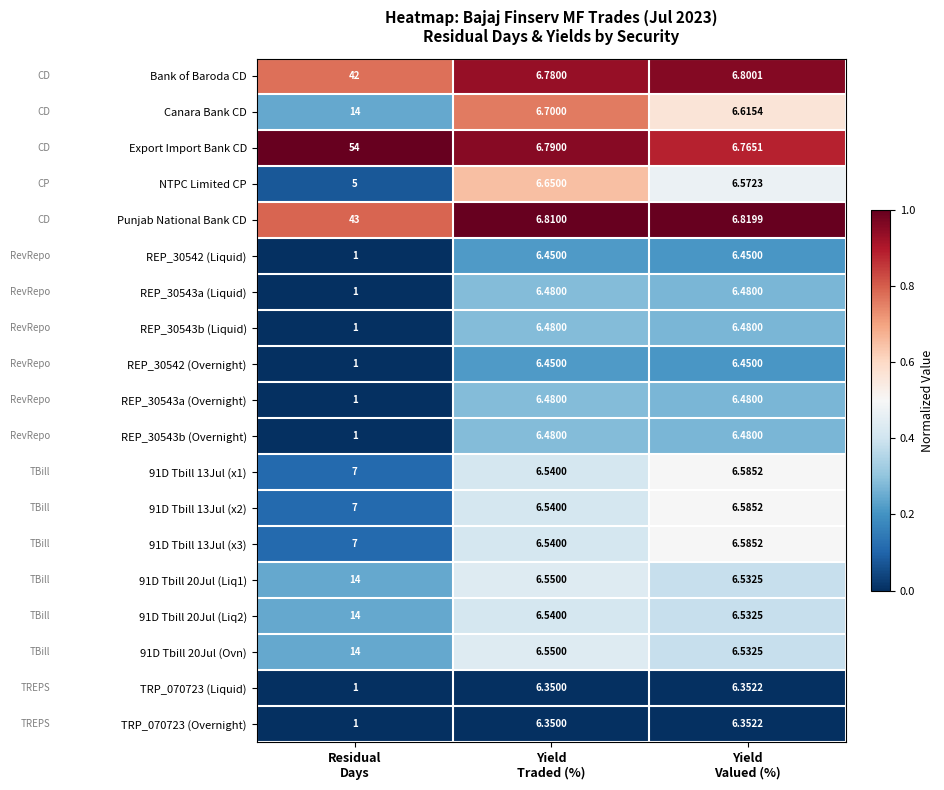

Which series has the largest range (max minus min)?

Export Import Bank CD